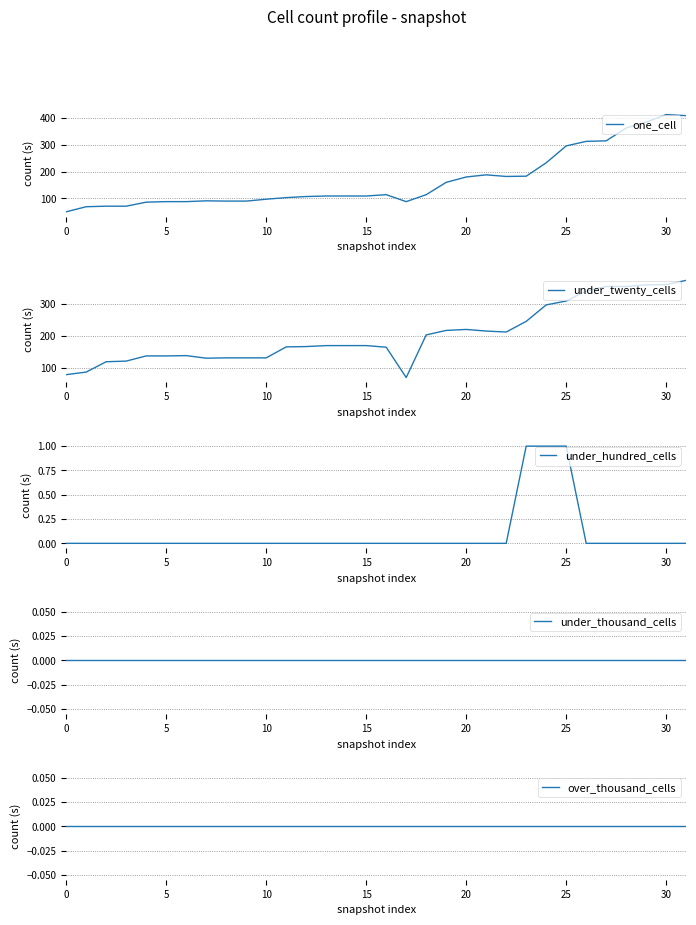

What is the maximum value for one_cell?

413